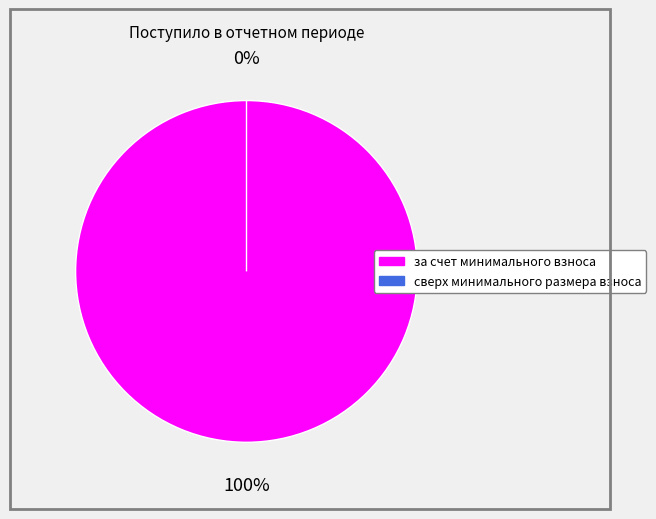

Rank the categories by value from lowest to highest.

сверх минимального размера взноса, за счет минимального взноса